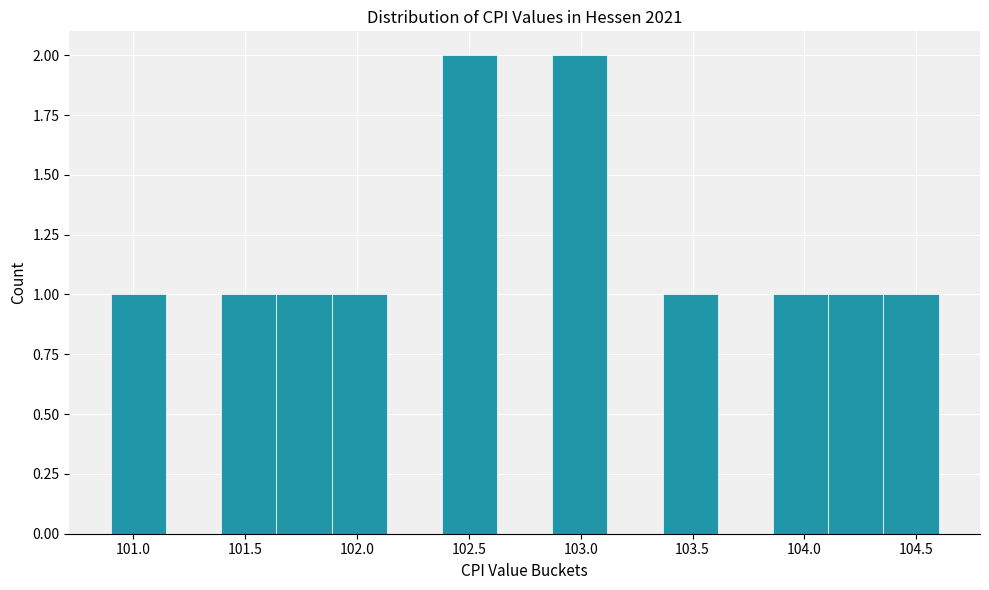

Reading left to right, transcribe this chart: for each bar, give the range it covers on the x-axis and its height. Neither the bar edges nor the heights are printed on the chart, so give them approximately, as read against the axes.

100.90 to 101.15: 1
101.15 to 101.40: 0
101.40 to 101.65: 1
101.65 to 101.90: 1
101.90 to 102.15: 1
102.15 to 102.40: 0
102.40 to 102.65: 2
102.65 to 102.85: 0
102.85 to 103.10: 2
103.10 to 103.35: 0
103.35 to 103.60: 1
103.60 to 103.85: 0
103.85 to 104.10: 1
104.10 to 104.35: 1
104.35 to 104.60: 1